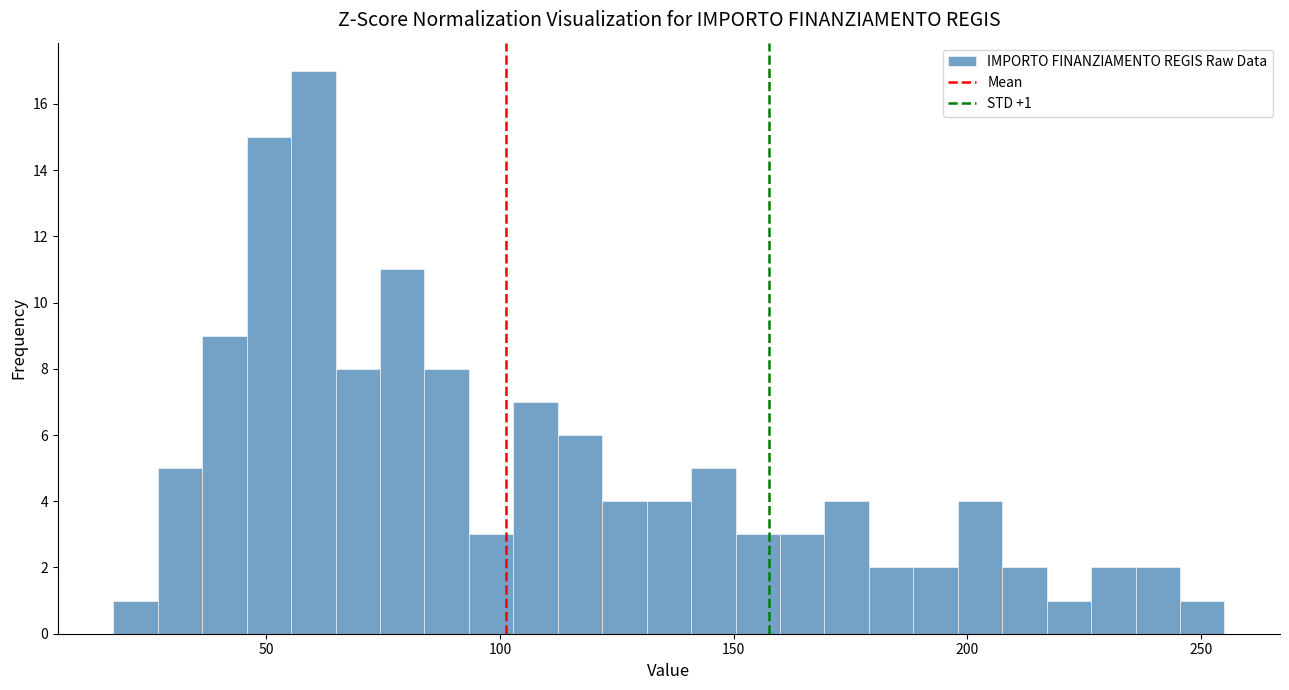

Read against the x-axis, roughly where is the centre of the tallest bar?

60